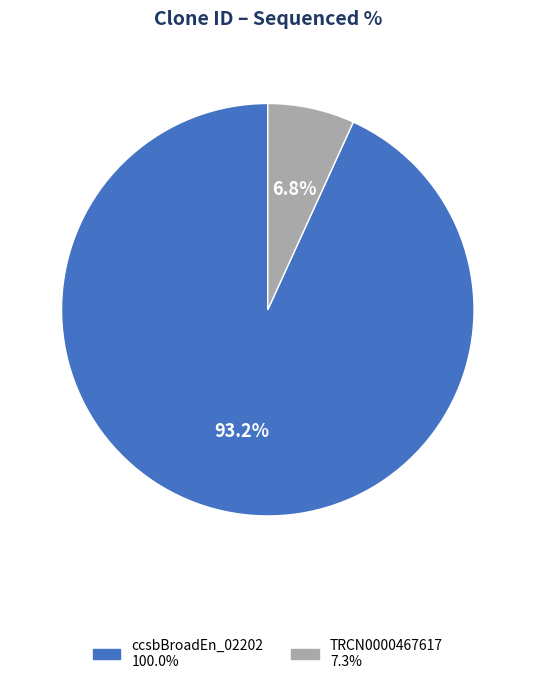

Is there a majority slice in this chart?

Yes